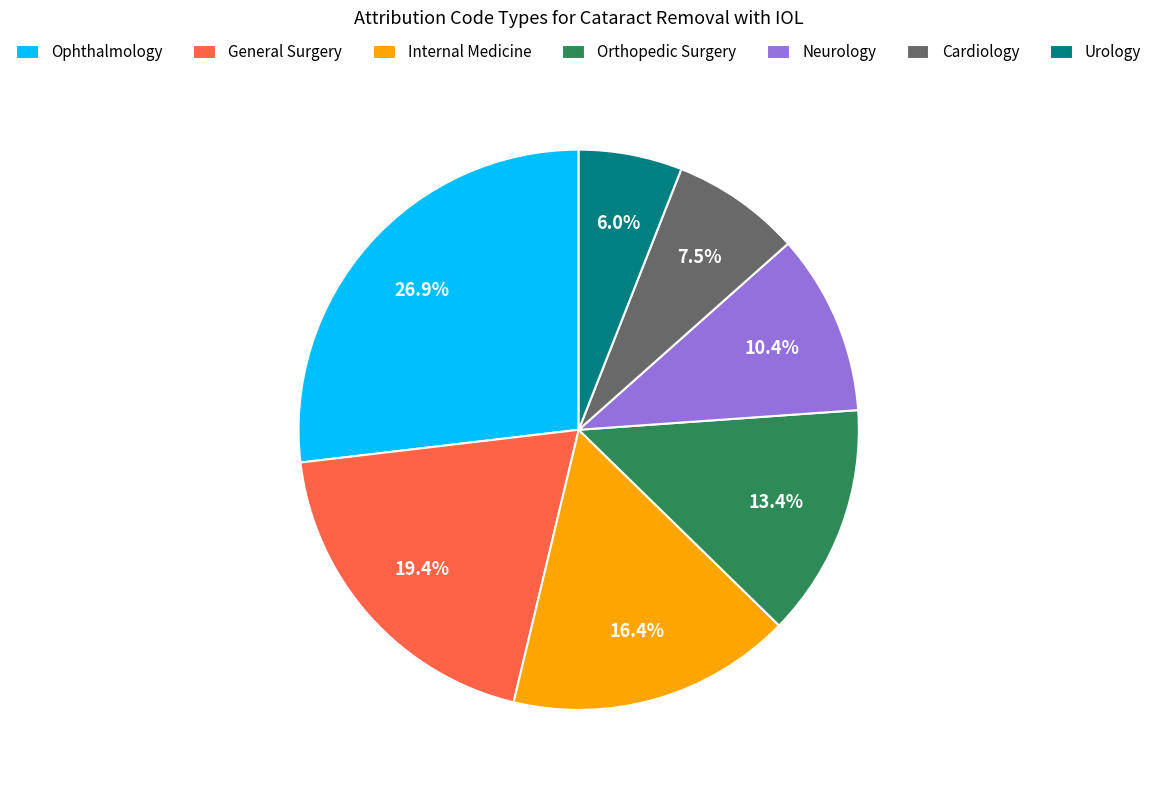

Does any single category account for the majority?

No